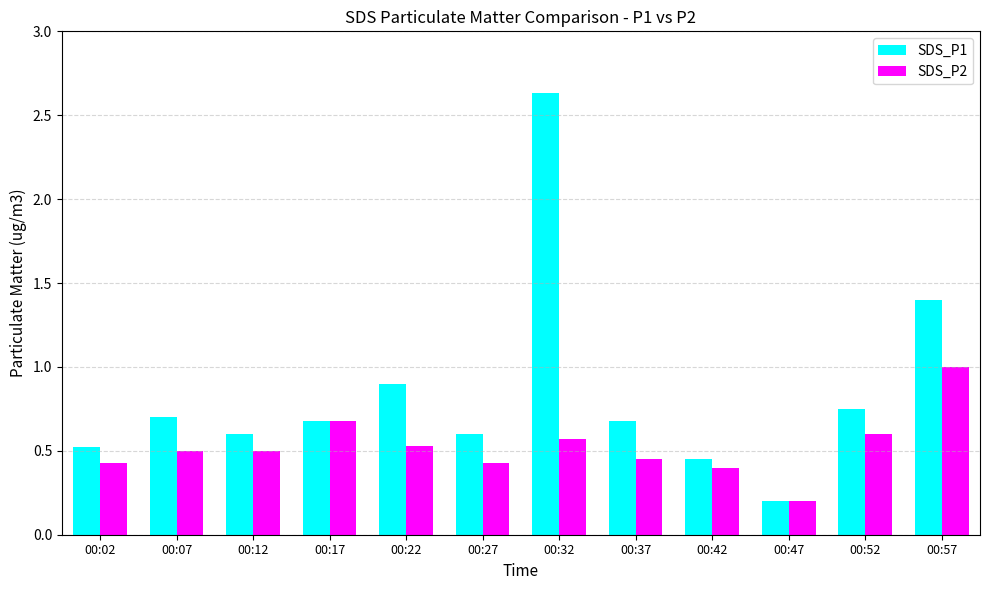

The SDS_P1 series shows 0.5 at 00:42. True or false?

True